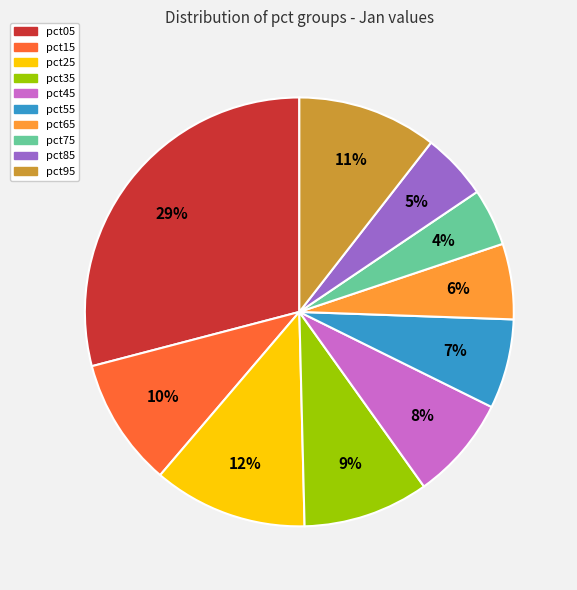

The pct85 slice represents 1% of the pie. True or false?

False